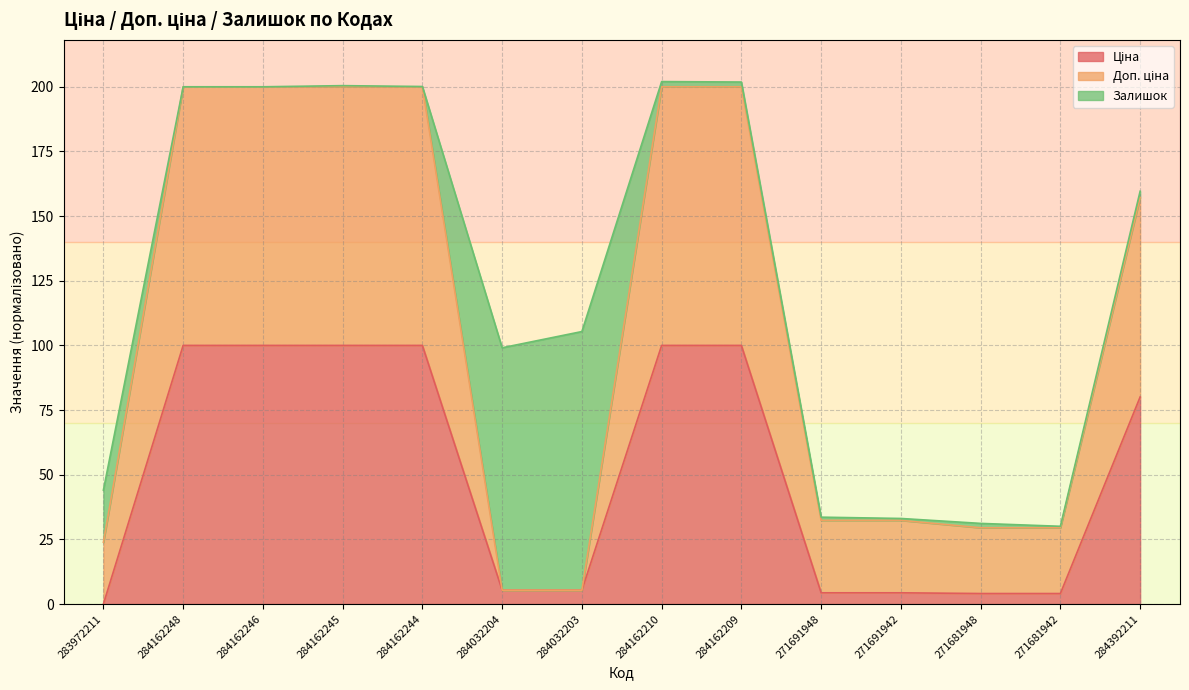

What is the label of the 4th point from the right?

271691942